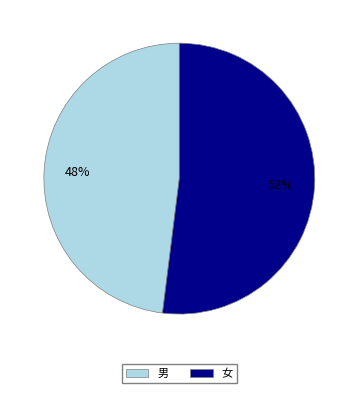

To the nearest percent, what is the average slice percentage?

50%